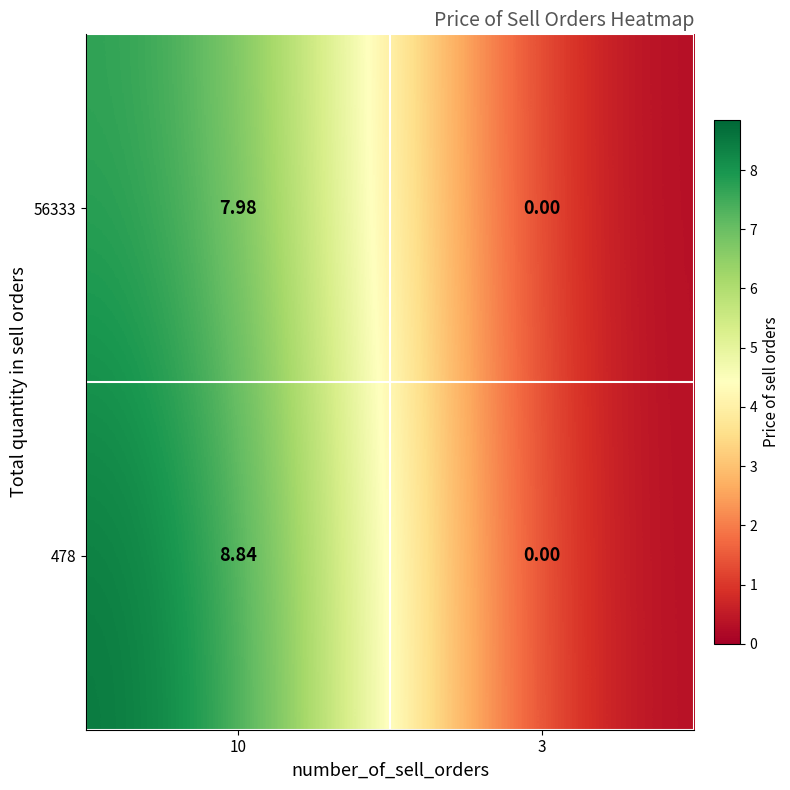

Is the value of 56333 at 10 greater than the value of 478 at 3?

Yes